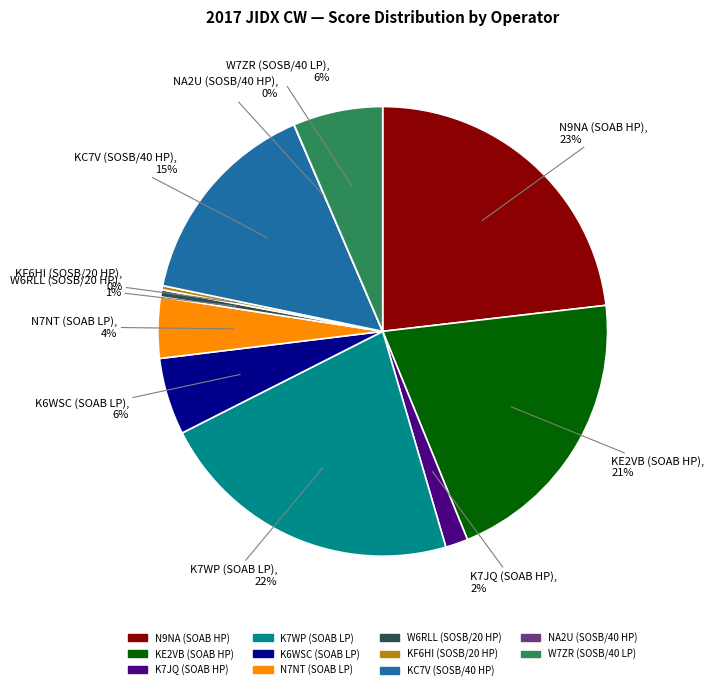

Between KF6HI (SOSB/20 HP) and W7ZR (SOSB/40 LP), which is larger?

W7ZR (SOSB/40 LP)